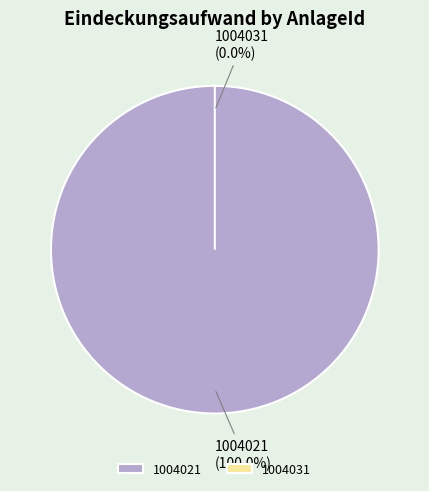

To the nearest percent, what is the combined percentage of 1004021 and 1004031?

100%